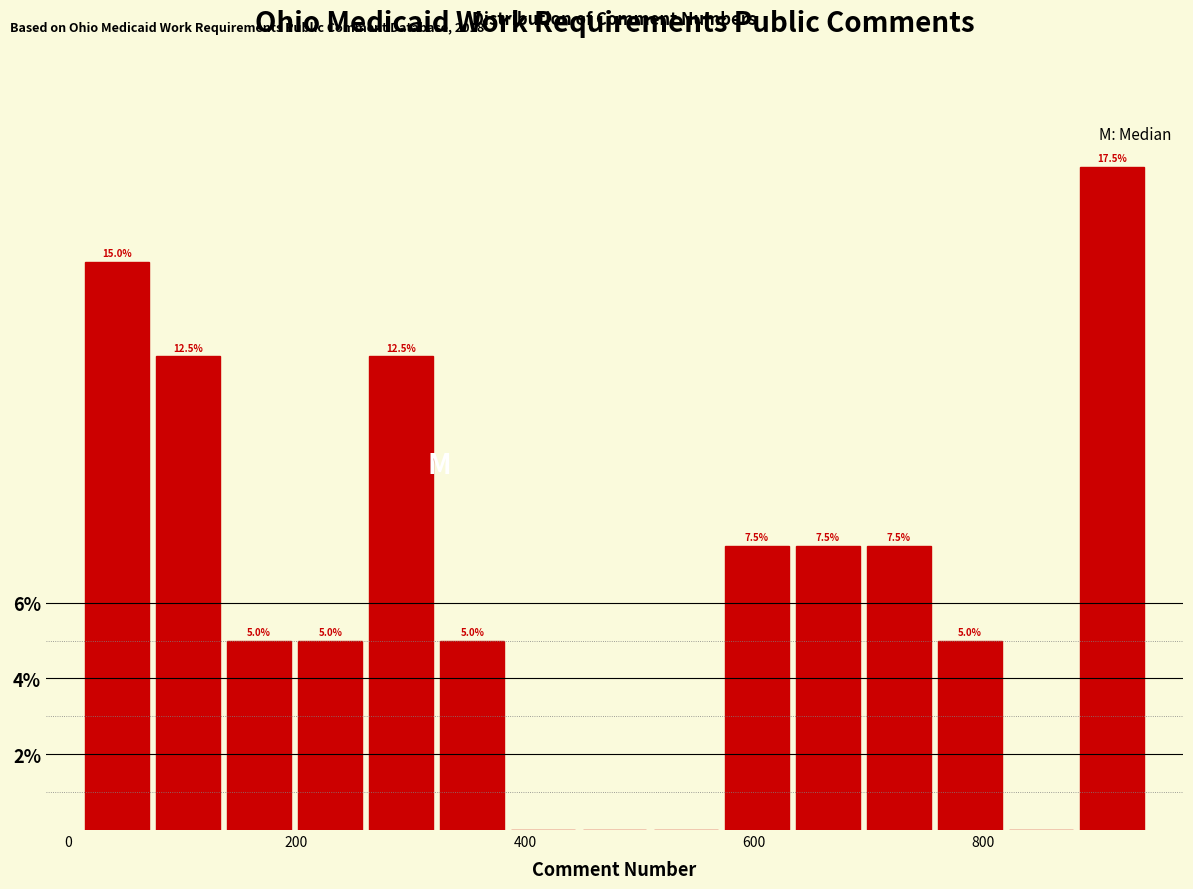

Read against the x-axis, roughly where is the centre of the tallest bar?

920